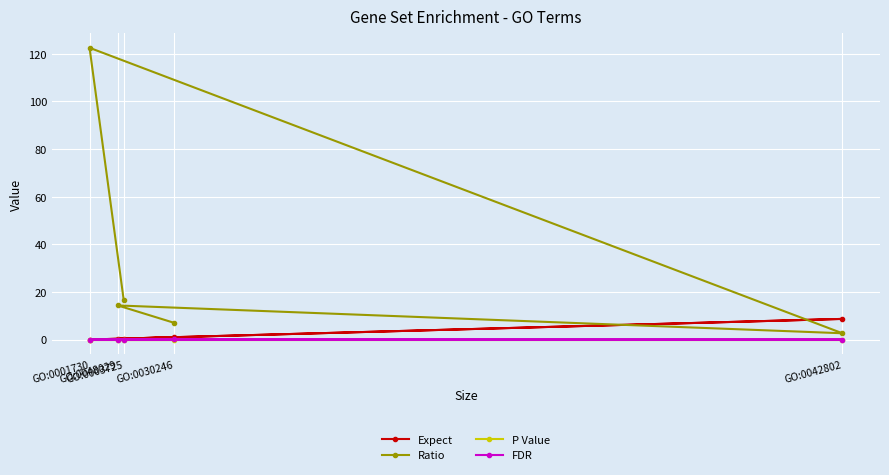

What is the label of the 5th point from the right?

GO:0001730